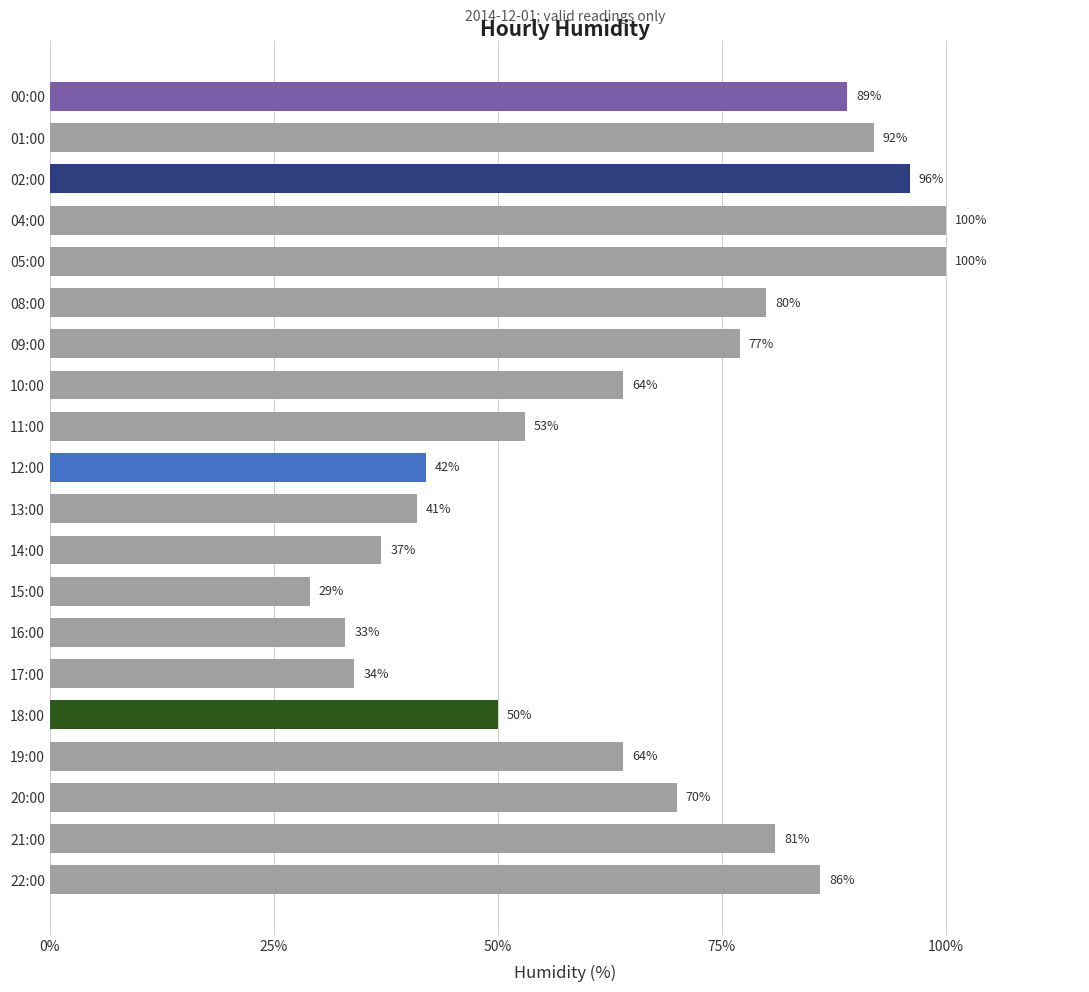

What is the approximate value at 09:00?

77